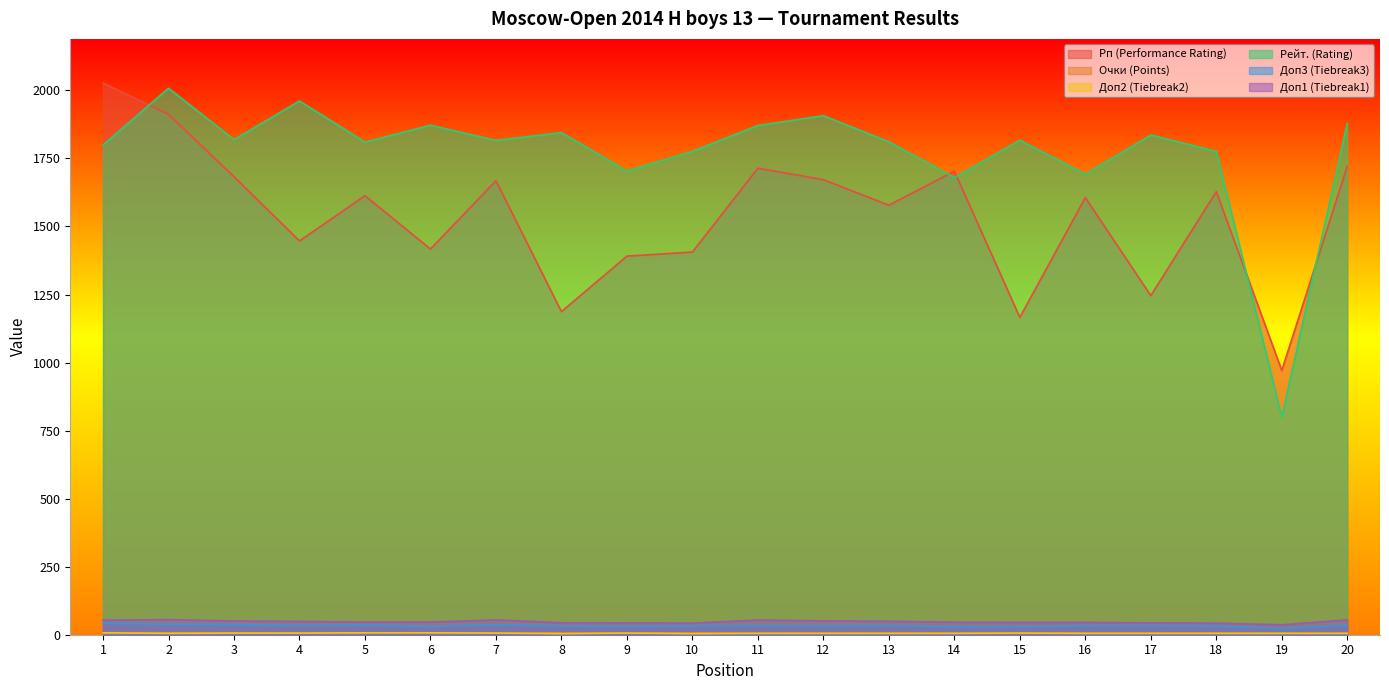

True or false: Доп2 (Tiebreak2) has a value of 5.0 at 13.

True